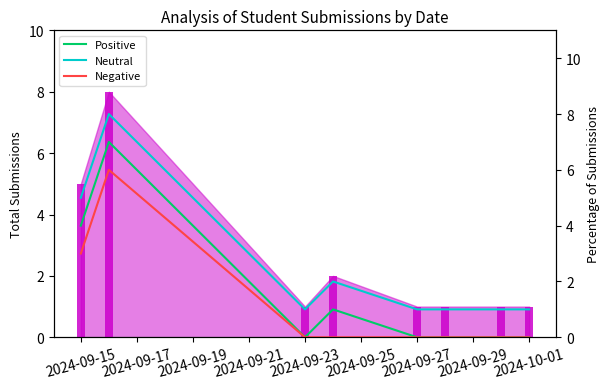

At how many categories does at least one series exceed 1?

3